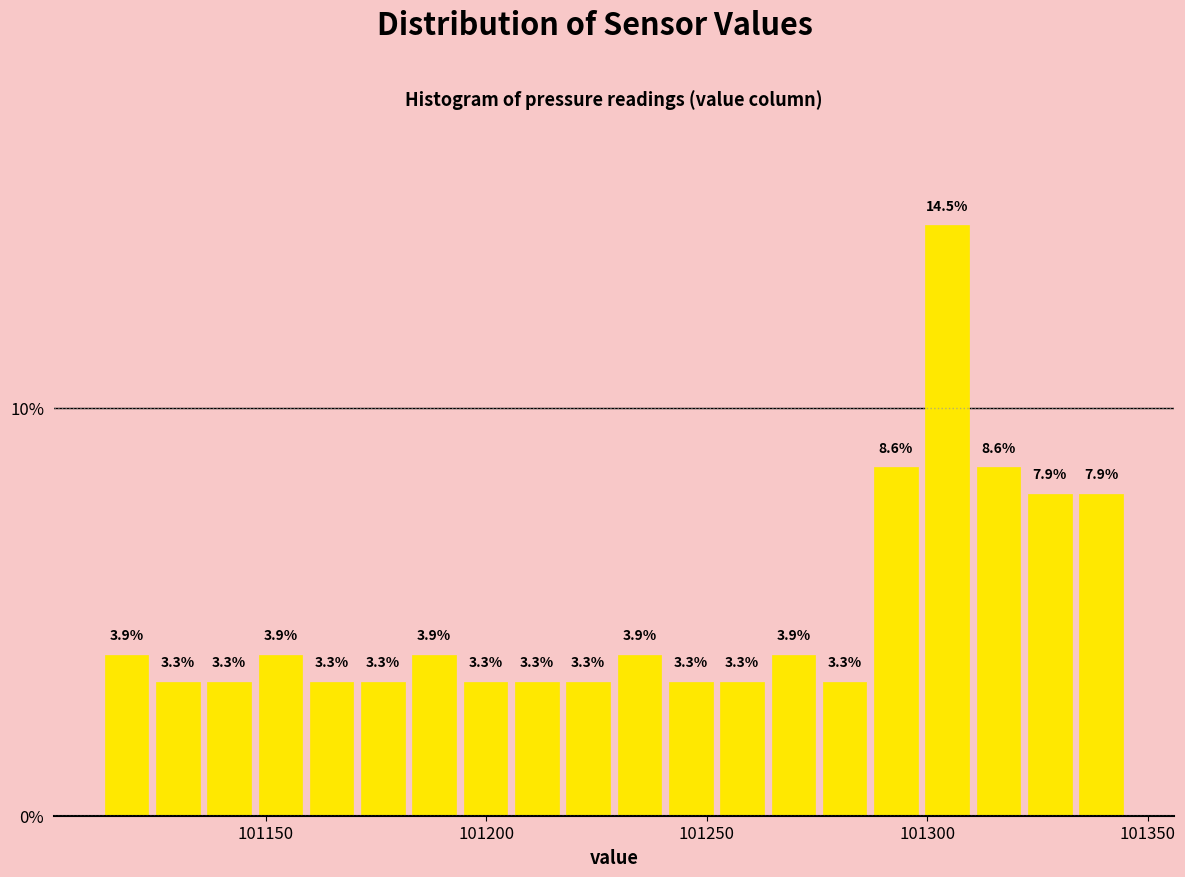

Around what value on the x-axis is the tallest bar? Give the approximate position of its centre, as read against the axis.

101305